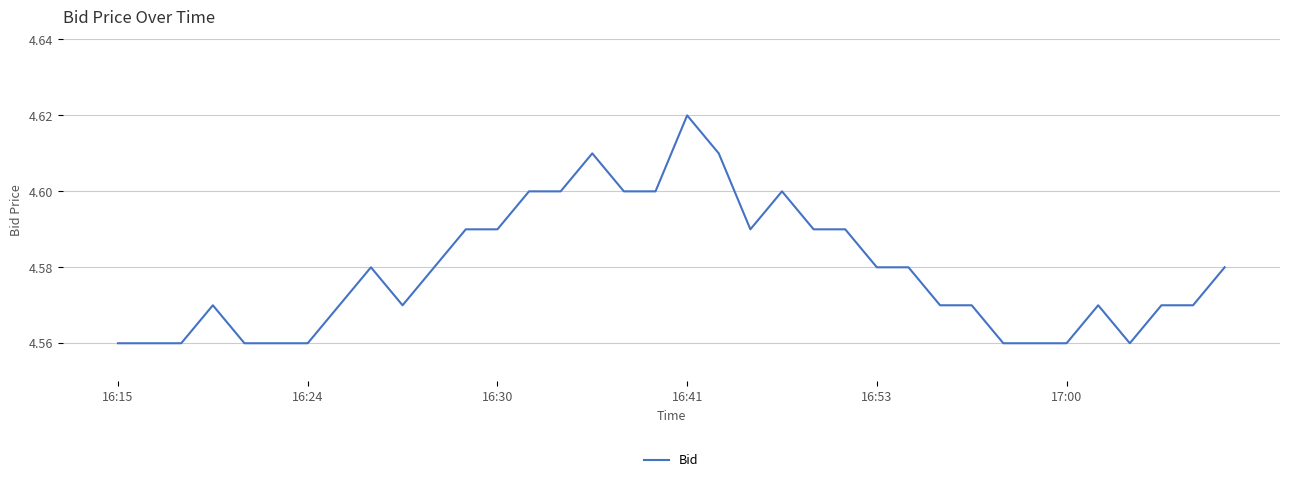

Does the chart have visible grid lines?

Yes